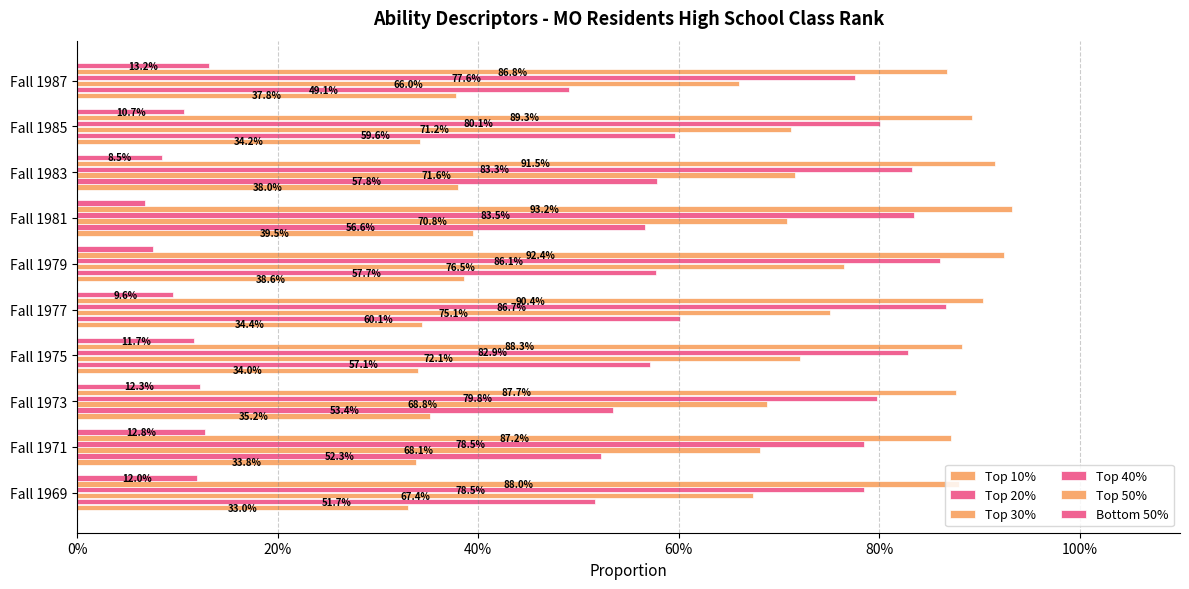

Reading left to right, list all the values displayed in this chart.

Top 10%: 0.3	0.3	0.4	0.3	0.3	0.4	0.4	0.4	0.3	0.4
Top 20%: 0.5	0.5	0.5	0.6	0.6	0.6	0.6	0.6	0.6	0.5
Top 30%: 0.7	0.7	0.7	0.7	0.8	0.8	0.7	0.7	0.7	0.7
Top 40%: 0.8	0.8	0.8	0.8	0.9	0.9	0.8	0.8	0.8	0.8
Top 50%: 0.9	0.9	0.9	0.9	0.9	0.9	0.9	0.9	0.9	0.9
Bottom 50%: 0.1	0.1	0.1	0.1	0.1	0.1	0.1	0.1	0.1	0.1